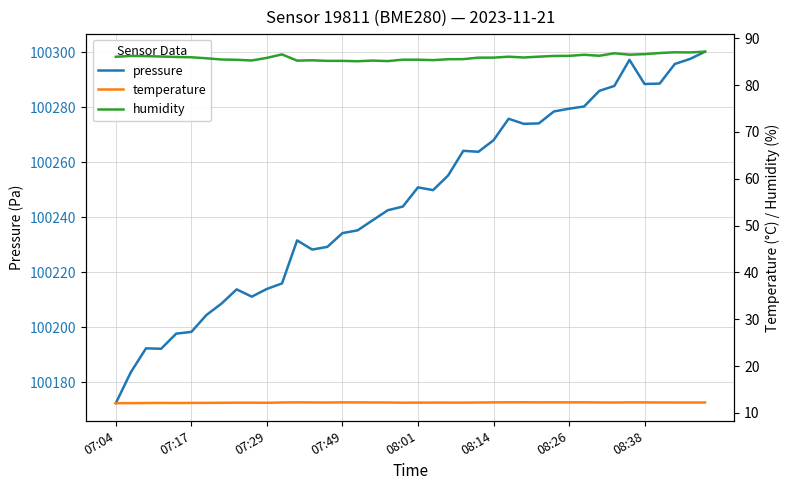

What is the sum of all pressure values?

4009845.6